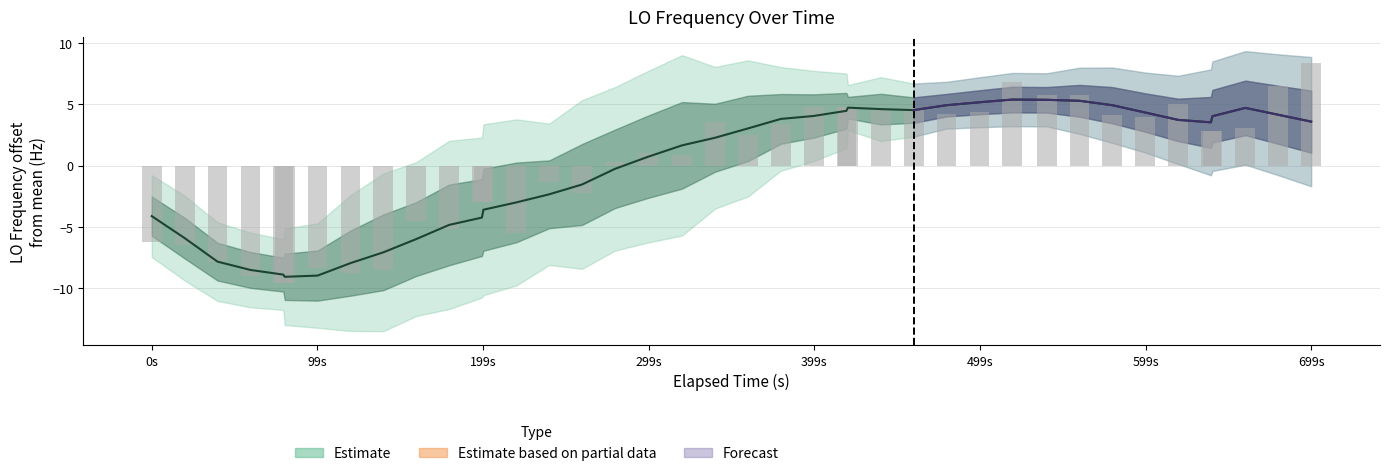

How many data points are above 2?

21